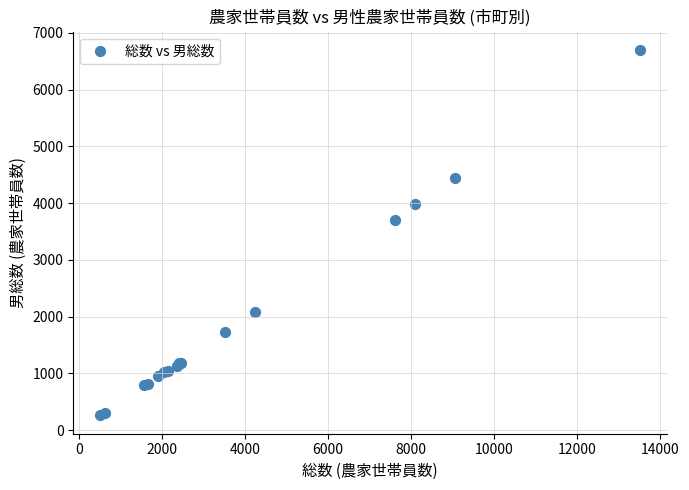

What Y value in the scatter plot is closest to 3478?

3710